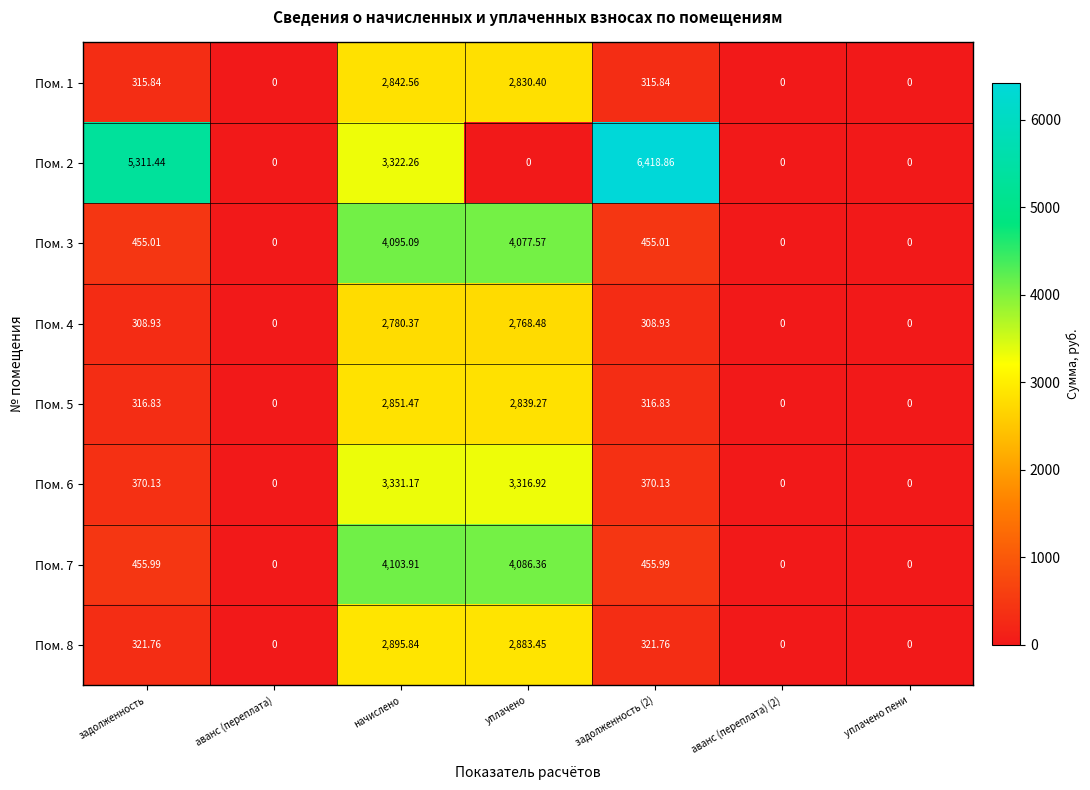

Which category has the highest value in the Пом. 1 series?

начислено